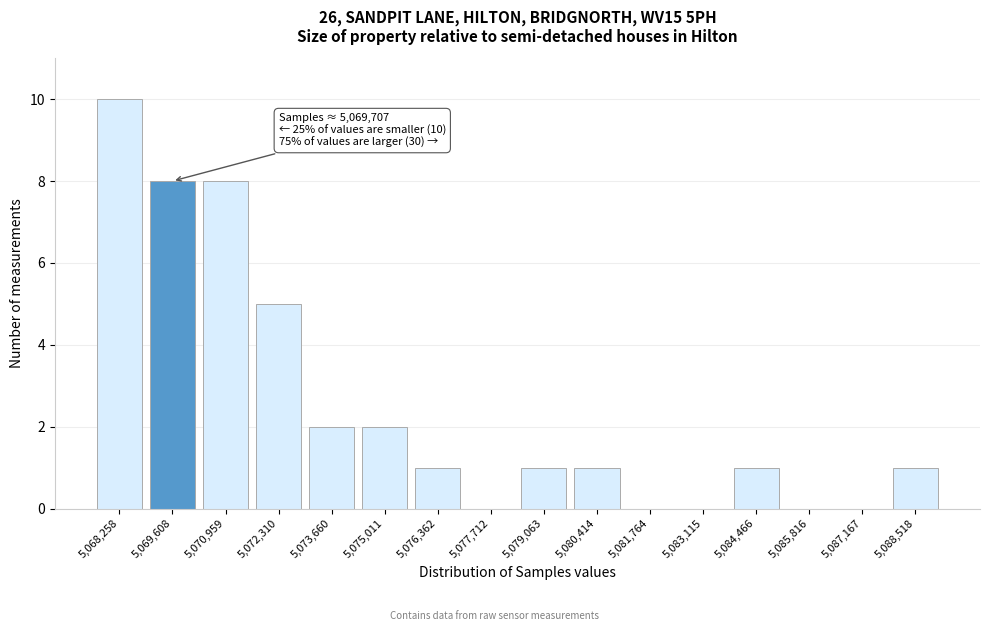

Reading left to right, list all the values displayed in this chart.

5,068,258=10	5,069,608=8	5,070,959=8	5,072,310=5	5,073,660=2	5,075,011=2	5,076,362=1	5,077,712=0	5,079,063=1	5,080,414=1	5,081,764=0	5,083,115=0	5,084,466=1	5,085,816=0	5,087,167=0	5,088,518=1